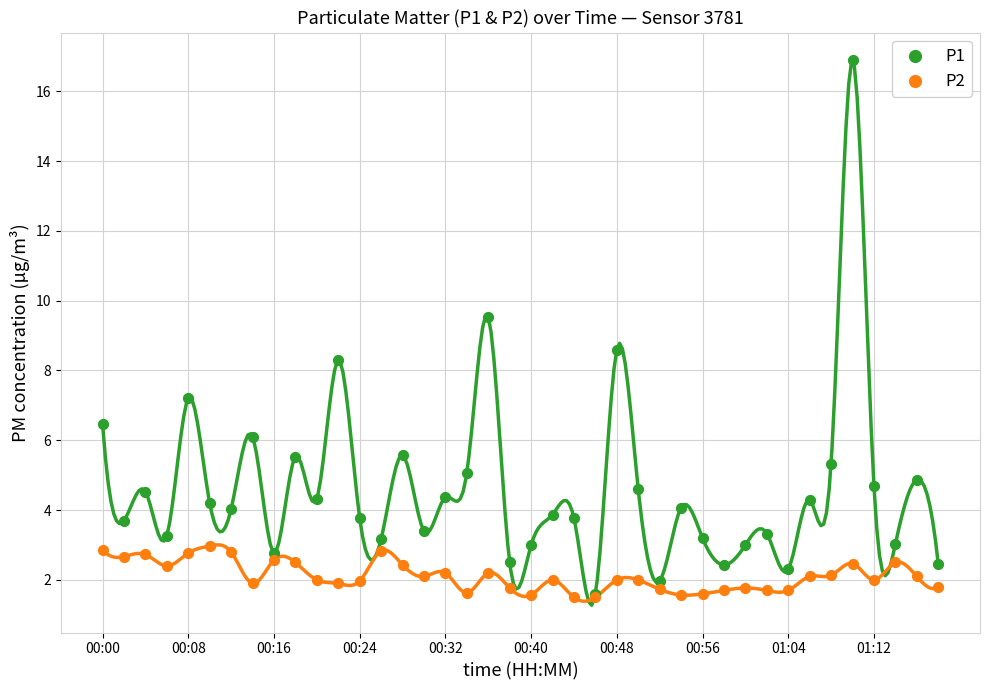

What are all the series names shown in the legend?

P1, P2